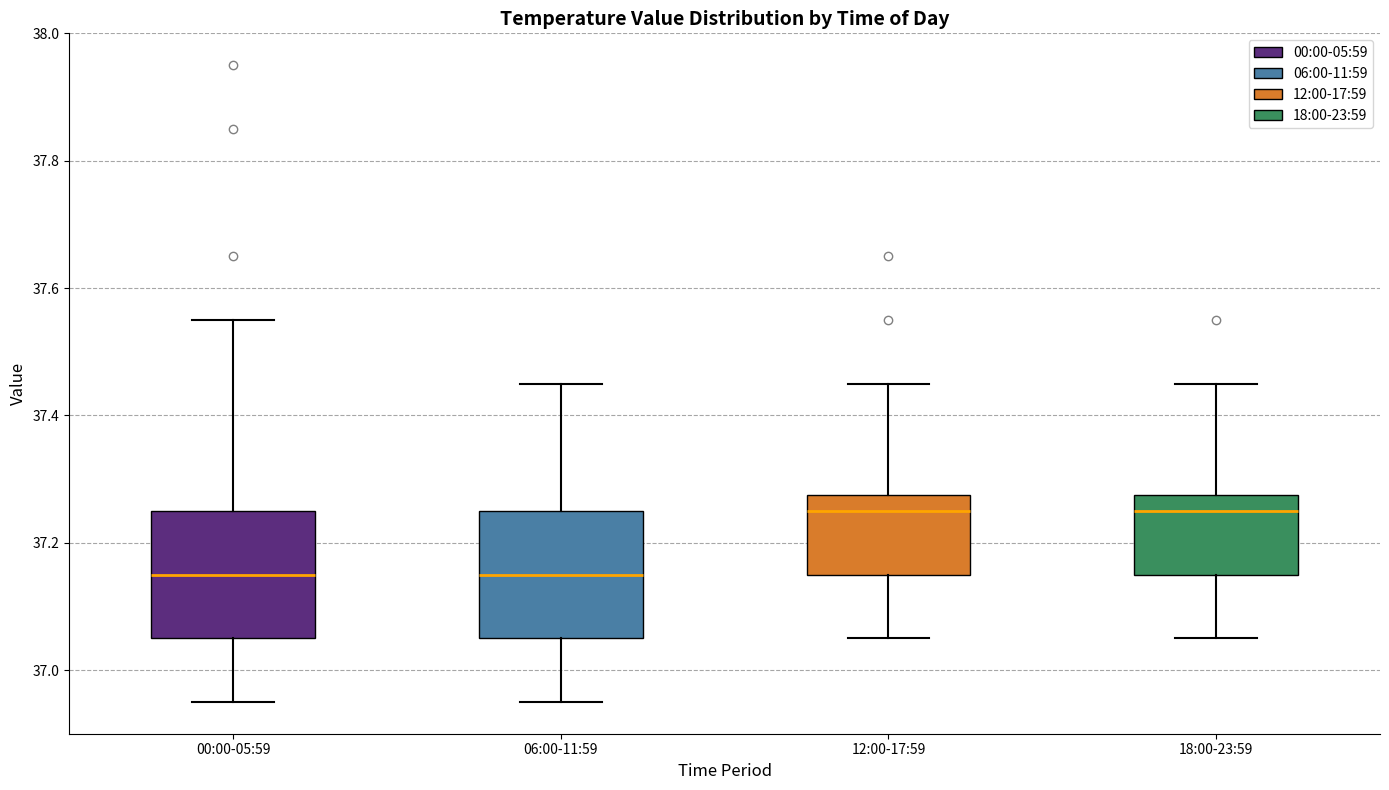

Reading left to right, read every box against the y-axis: the position of its median line, the range the box covers, and the ends of its whiskers. The values are not printed on the chart, so give them approximately, as read against the axis.

00:00-05:59: median 37.16, box 37.06 to 37.26, whiskers 36.96 to 37.56
06:00-11:59: median 37.16, box 37.06 to 37.26, whiskers 36.96 to 37.46
12:00-17:59: median 37.26, box 37.16 to 37.28, whiskers 37.06 to 37.46
18:00-23:59: median 37.26, box 37.16 to 37.28, whiskers 37.06 to 37.46